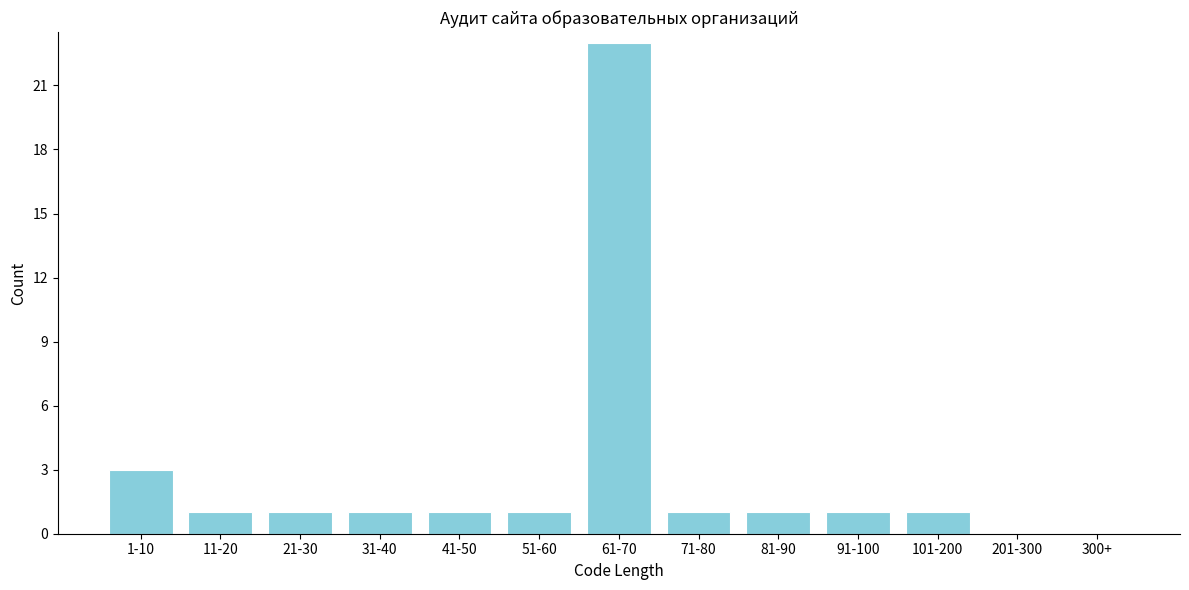

Reading right to left, list all the values displayed in this chart.

300+=0	201-300=0	101-200=1	91-100=1	81-90=1	71-80=1	61-70=23	51-60=1	41-50=1	31-40=1	21-30=1	11-20=1	1-10=3